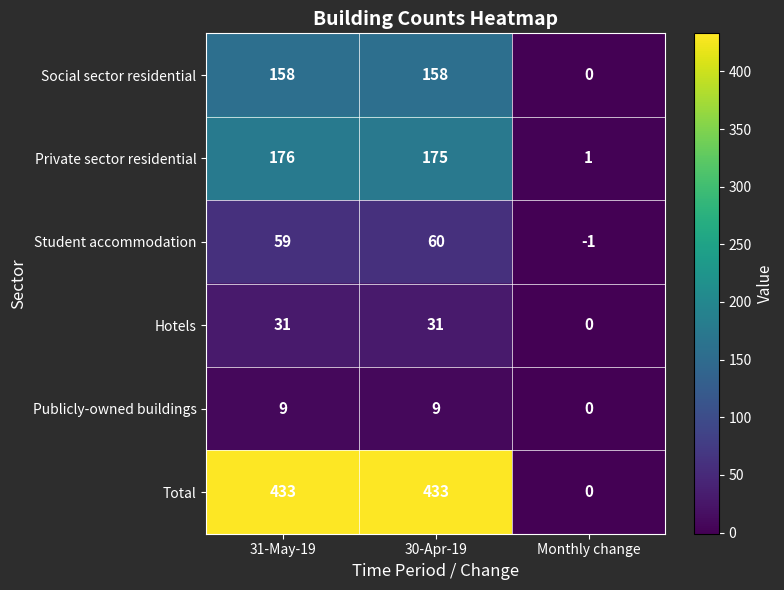

Reading left to right, what are all the values shown in this chart?

Social sector residential: 31-May-19=158	30-Apr-19=158	Monthly change=0
Private sector residential: 31-May-19=176	30-Apr-19=175	Monthly change=1
Student accommodation: 31-May-19=59	30-Apr-19=60	Monthly change=-1
Hotels: 31-May-19=31	30-Apr-19=31	Monthly change=0
Publicly-owned buildings: 31-May-19=9	30-Apr-19=9	Monthly change=0
Total: 31-May-19=433	30-Apr-19=433	Monthly change=0